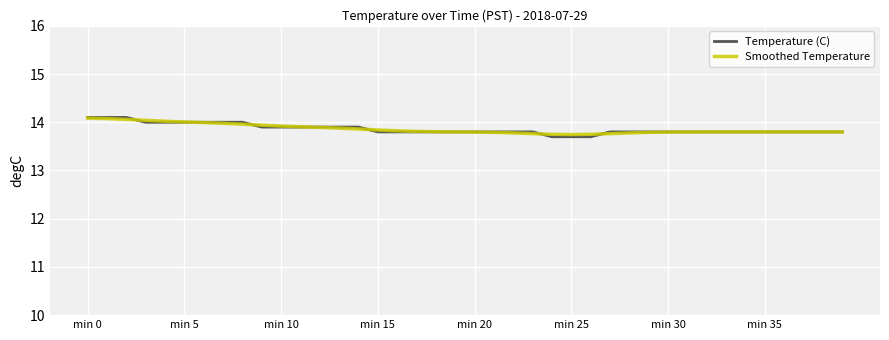

What is the highest value of the Smoothed Temperature series?

14.1